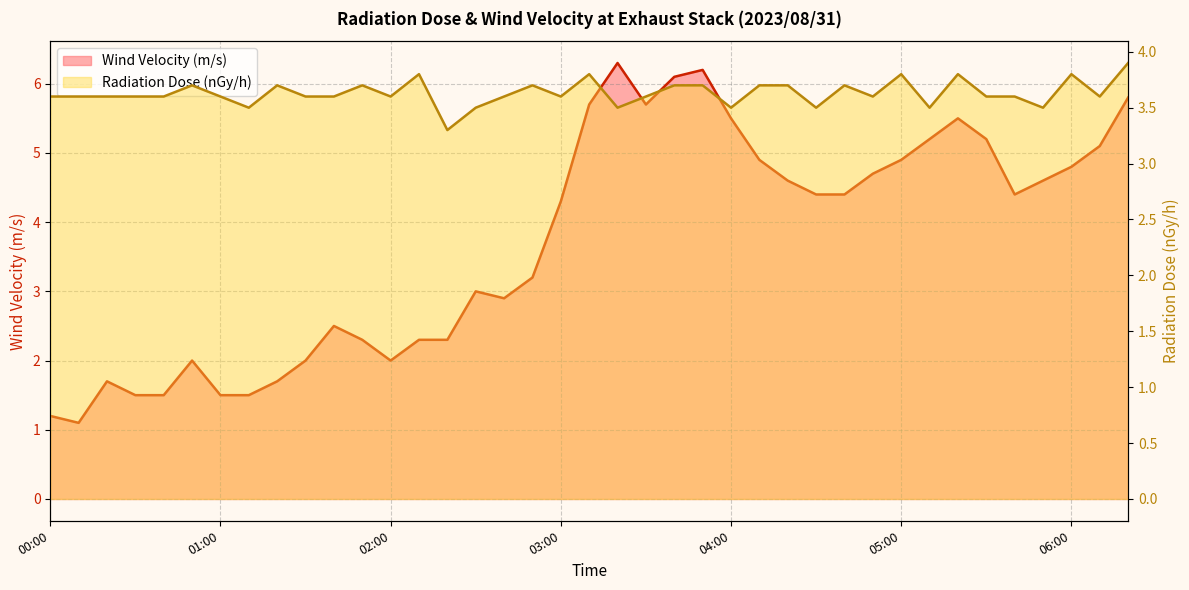

Is the value of Radiation Dose (nGy/h) at 06:00 greater than the value of Wind Velocity (m/s) at 02:10?

Yes